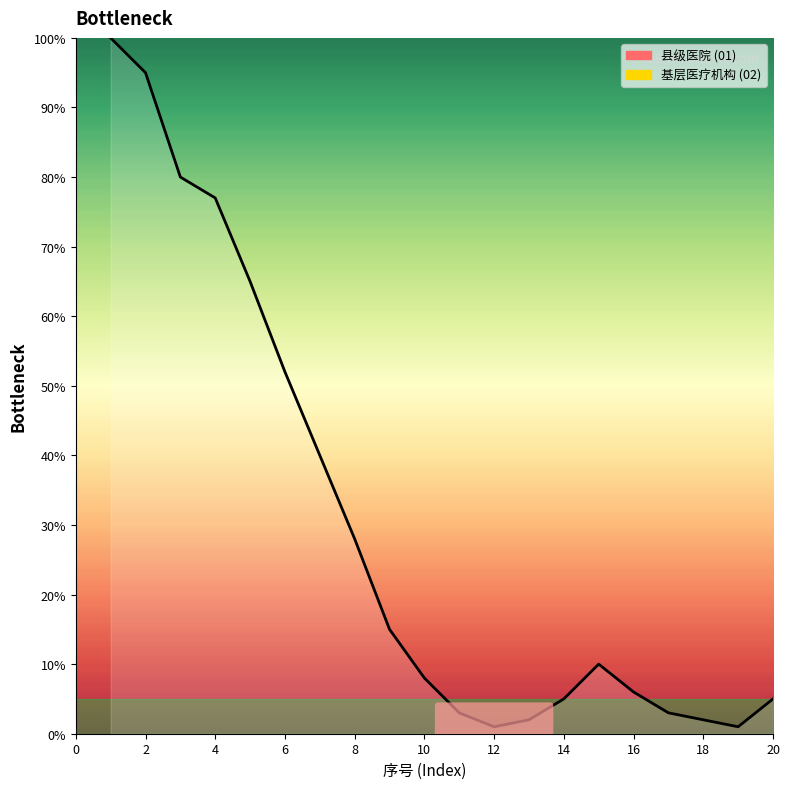

How many values exceed 10?

9